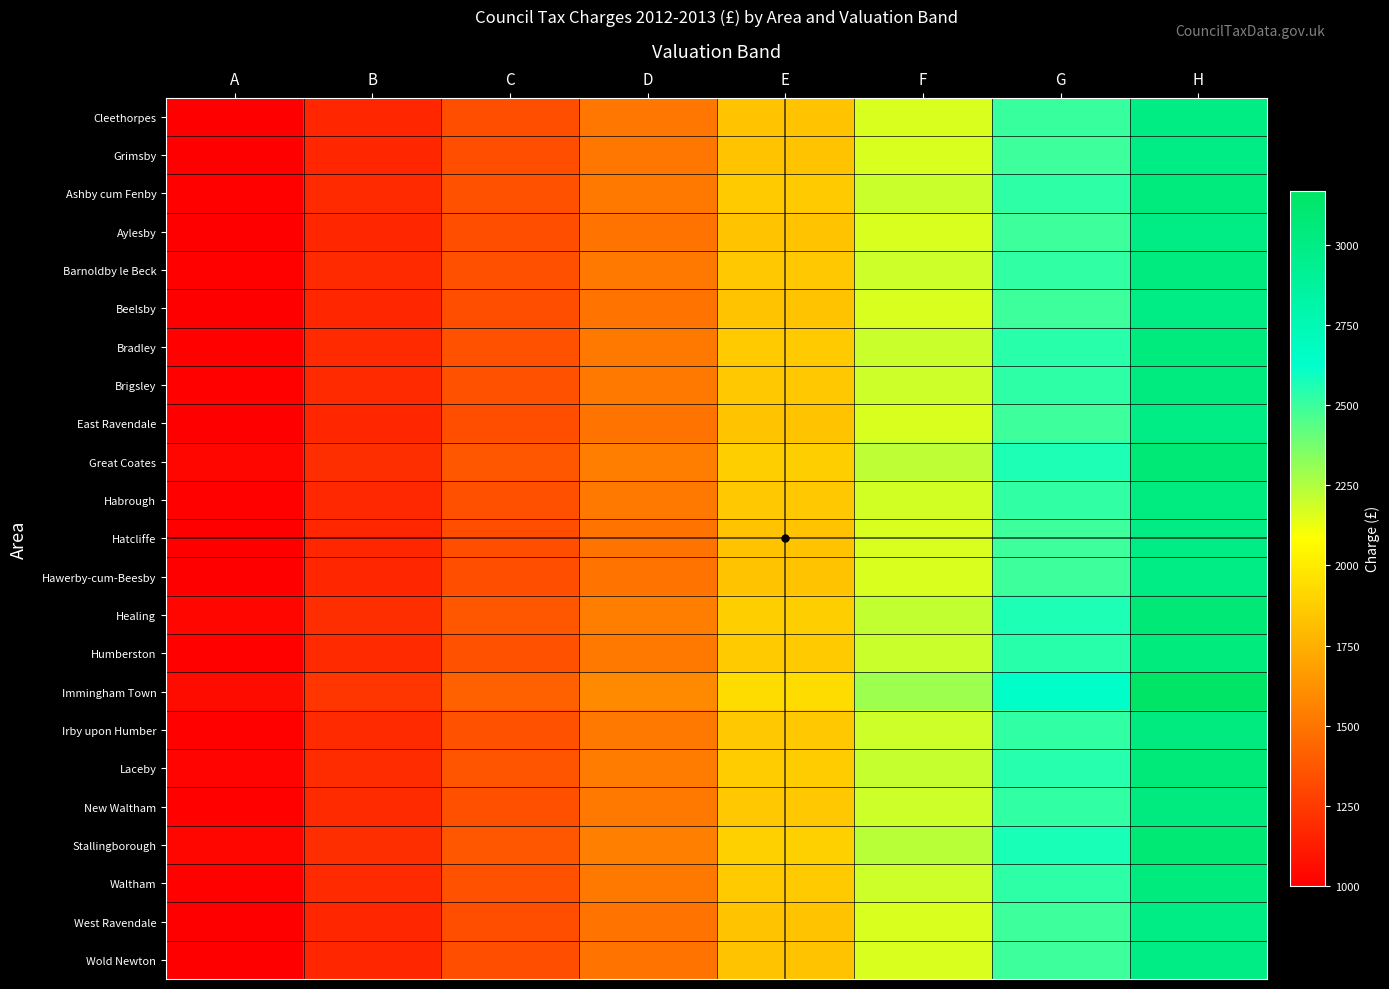

Reading left to right, list all the values displayed in this chart.

Cleethorpes: A=1000.6	B=1167.4	C=1334.2	D=1501.0	E=1834.5	F=2168.1	G=2501.6	H=3001.9
Grimsby: A=1000.0	B=1166.7	C=1333.4	D=1500.0	E=1833.4	F=2166.7	G=2500.1	H=3000.1
Ashby cum Fenby: A=1013.2	B=1182.0	C=1350.9	D=1519.8	E=1857.5	F=2195.2	G=2532.9	H=3039.5
Aylesby: A=998.6	B=1165.0	C=1331.5	D=1497.9	E=1830.8	F=2163.6	G=2496.5	H=2995.8
Barnoldby le Beck: A=1009.8	B=1178.0	C=1346.3	D=1514.6	E=1851.2	F=2187.8	G=2524.4	H=3029.2
Beelsby: A=998.6	B=1165.0	C=1331.5	D=1497.9	E=1830.8	F=2163.6	G=2496.5	H=2995.8
Bradley: A=1014.5	B=1183.5	C=1352.6	D=1521.7	E=1859.8	F=2198.0	G=2536.1	H=3043.4
Brigsley: A=1010.5	B=1178.9	C=1347.3	D=1515.7	E=1852.6	F=2189.4	G=2526.2	H=3031.5
East Ravendale: A=998.6	B=1165.0	C=1331.5	D=1497.9	E=1830.8	F=2163.6	G=2496.5	H=2995.8
Great Coates: A=1025.8	B=1196.8	C=1367.8	D=1538.8	E=1880.7	F=2222.6	G=2564.6	H=3077.5
Habrough: A=1008.2	B=1176.2	C=1344.2	D=1512.3	E=1848.3	F=2184.4	G=2520.4	H=3024.5
Hatcliffe: A=998.6	B=1165.0	C=1331.5	D=1497.9	E=1830.8	F=2163.6	G=2496.5	H=2995.8
Hawerby-cum-Beesby: A=998.6	B=1165.0	C=1331.5	D=1497.9	E=1830.8	F=2163.6	G=2496.5	H=2995.8
Healing: A=1024.5	B=1195.3	C=1366.0	D=1536.8	E=1878.3	F=2219.8	G=2561.3	H=3073.6
Humberston: A=1014.0	B=1182.9	C=1351.9	D=1520.9	E=1858.9	F=2196.9	G=2534.9	H=3041.8
Immingham Town: A=1057.0	B=1233.2	C=1409.4	D=1585.5	E=1937.9	F=2290.2	G=2642.6	H=3171.1
Irby upon Humber: A=1010.4	B=1178.8	C=1347.2	D=1515.6	E=1852.4	F=2189.2	G=2526.0	H=3031.2
Laceby: A=1018.8	B=1188.6	C=1358.4	D=1528.2	E=1867.8	F=2207.4	G=2547.1	H=3056.5
New Waltham: A=1009.9	B=1178.2	C=1346.5	D=1514.8	E=1851.5	F=2188.1	G=2524.8	H=3029.7
Stallingborough: A=1028.9	B=1200.4	C=1371.9	D=1543.3	E=1886.3	F=2229.3	G=2572.2	H=3086.7
Waltham: A=1013.0	B=1181.8	C=1350.6	D=1519.4	E=1857.1	F=2194.7	G=2532.4	H=3038.8
West Ravendale: A=998.6	B=1165.0	C=1331.5	D=1497.9	E=1830.8	F=2163.6	G=2496.5	H=2995.8
Wold Newton: A=998.6	B=1165.0	C=1331.5	D=1497.9	E=1830.8	F=2163.6	G=2496.5	H=2995.8